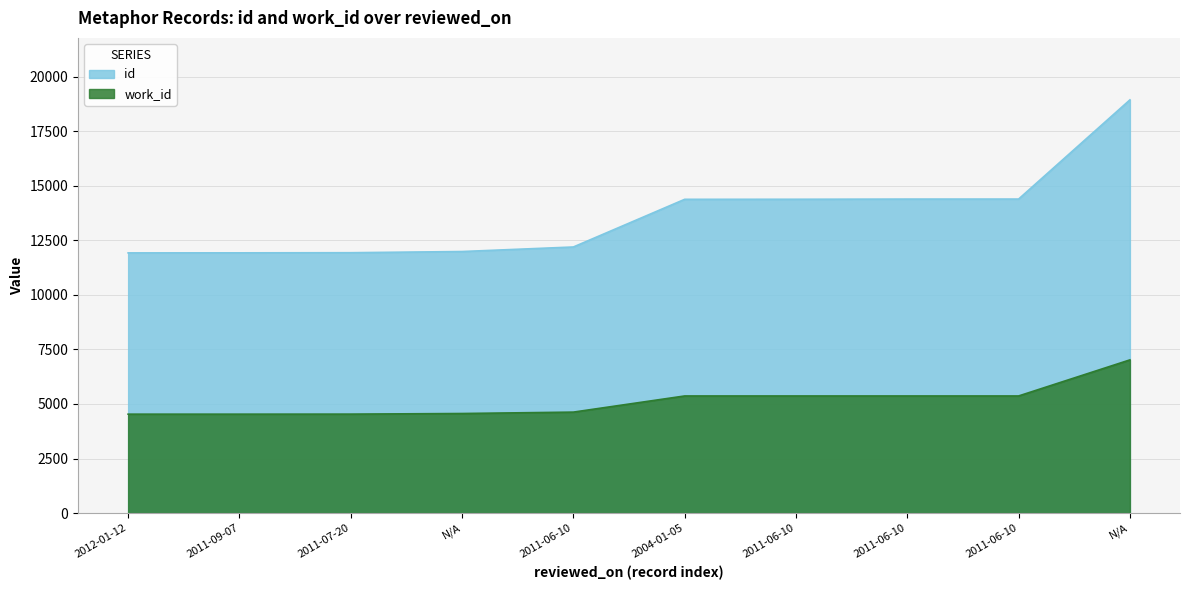

True or false: id and work_id cross at least once.

False